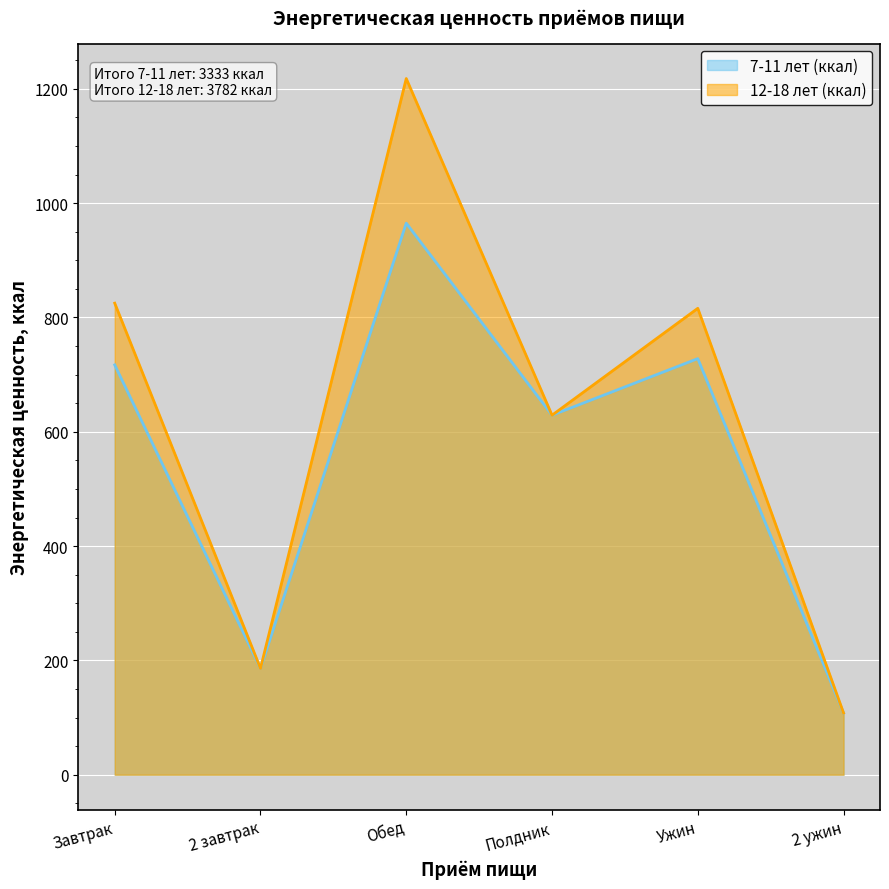

At which category is the sum across all series the highest?

Обед